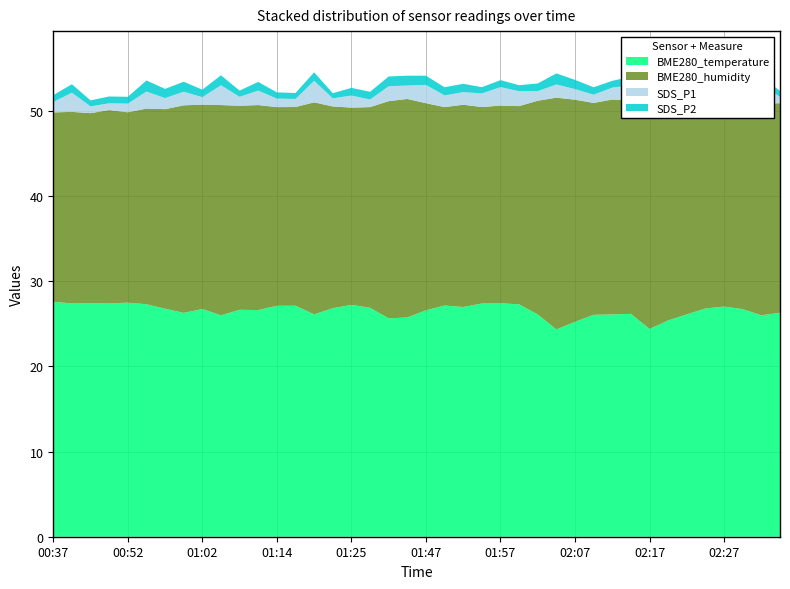

Reading right to left, list all the values displayed in this chart.

BME280_temperature: 26.3	26.0	26.7	27.0	26.8	26.1	25.4	24.4	26.2	26.1	26.1	25.2	24.4	26.1	27.3	27.4	27.4	27.0	27.2	26.6	25.8	25.6	26.9	27.2	26.9	26.1	27.1	27.1	26.6	26.7	26.0	26.8	26.3	26.8	27.3	27.5	27.4	27.4	27.4	27.6
BME280_humidity: 24.6	24.9	24.2	23.6	24.2	25.1	26.2	27.4	25.1	25.2	24.9	26.1	27.2	25.1	23.3	23.2	23.1	23.8	23.3	24.3	25.7	25.5	23.6	23.2	23.7	24.9	23.3	23.3	24.1	24.0	24.7	24.0	24.4	23.4	23.0	22.4	22.7	22.3	22.5	22.2
SDS_P1: 0.8	2.1	4.6	2.9	1.4	0.7	1.1	2.0	1.8	1.4	1.0	1.2	1.6	1.1	1.8	2.2	1.6	1.5	1.4	2.1	1.6	1.8	0.9	1.4	0.9	2.5	0.9	1.0	1.7	1.1	2.3	0.9	1.6	1.3	2.0	1.0	0.8	0.8	2.2	1.2
SDS_P2: 0.7	1.0	1.1	2.2	0.8	0.7	1.0	1.4	1.0	0.8	0.9	1.1	1.3	0.9	0.7	0.8	0.7	1.0	0.9	1.1	1.1	1.1	0.9	0.9	0.6	1.0	0.7	0.7	1.0	0.7	1.2	0.9	1.2	1.1	1.3	0.8	0.8	0.7	1.0	0.8